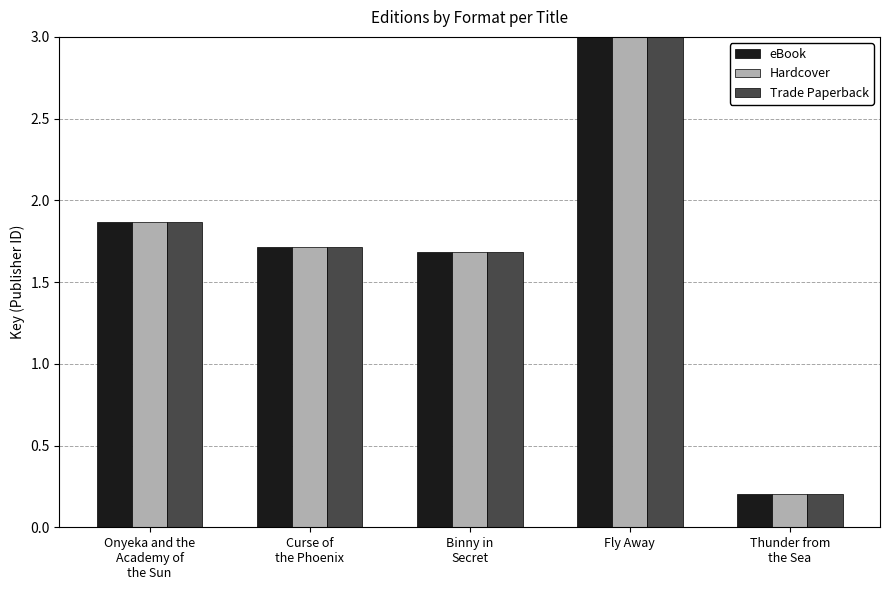

What is the sum of all eBook values?

9.5